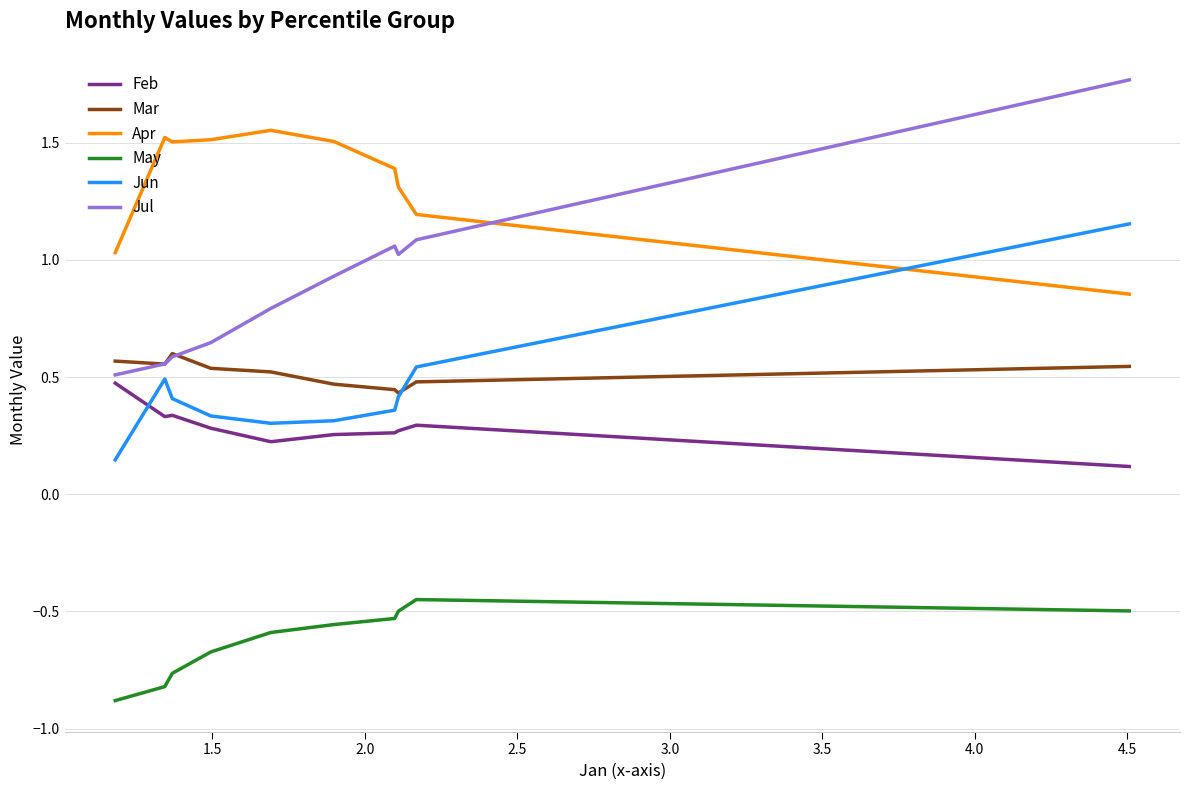

Rank the series by their maximum value, from highest to lowest.

Jul, Apr, Jun, Mar, Feb, May